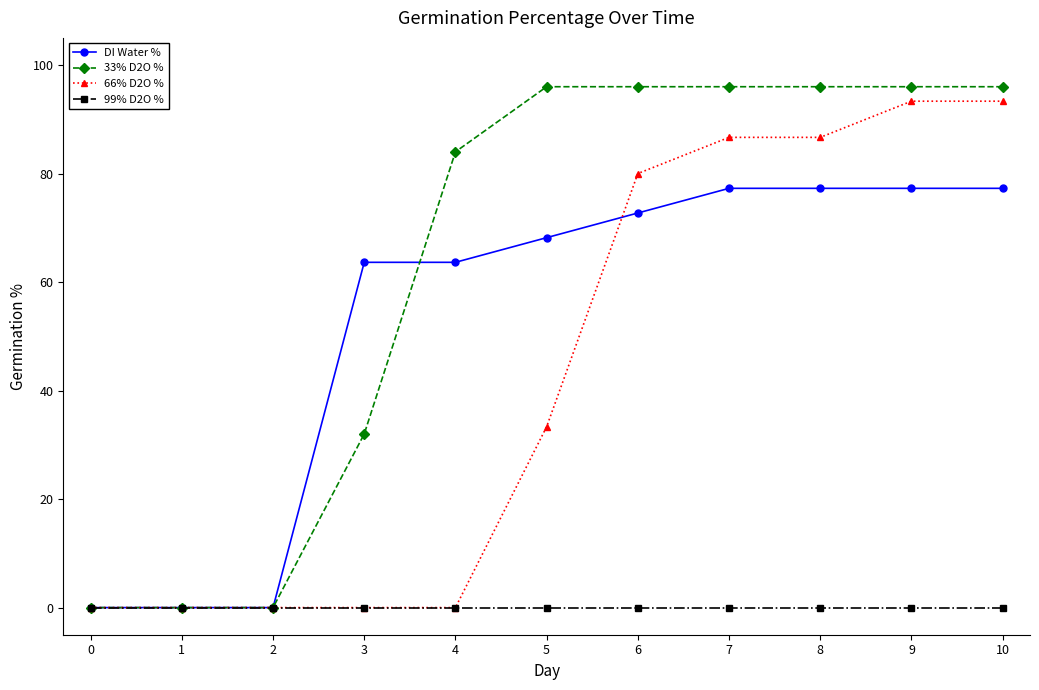

What is the value of the DI Water % point at the 8th from the left?

77.3